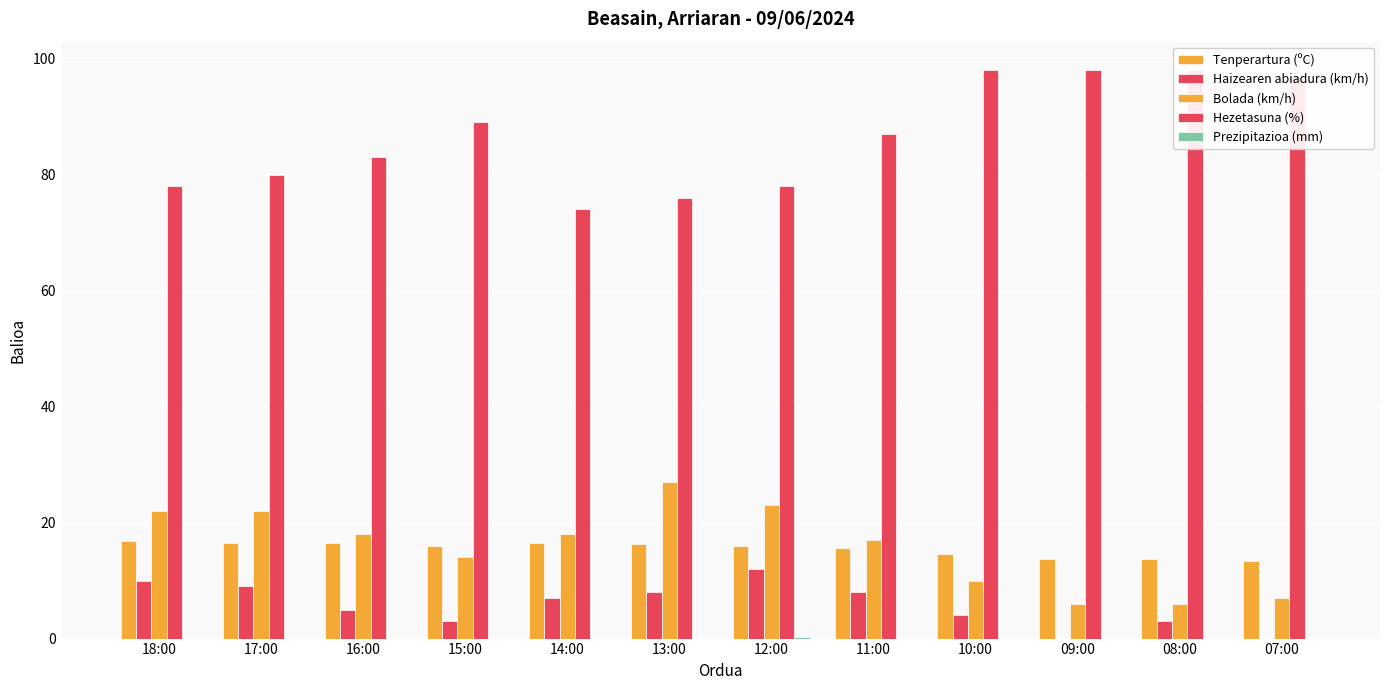

How many bars are there in each group?

5